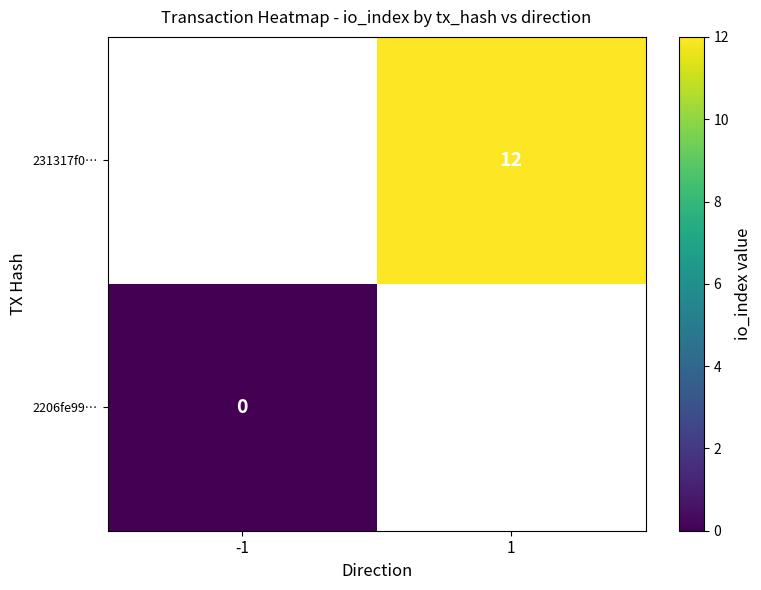

Which label corresponds to the largest value in the chart?

1